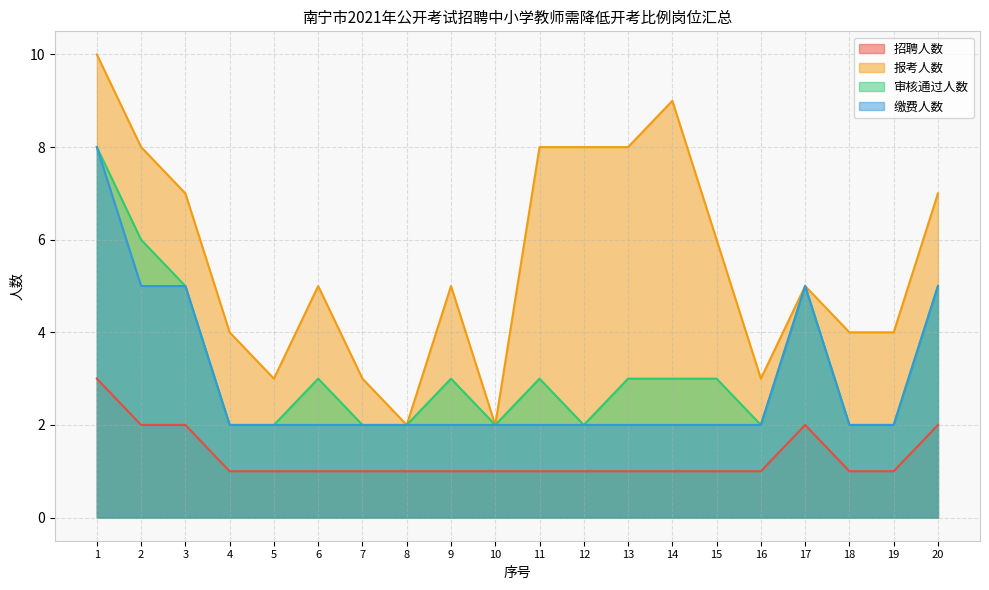

What is the value of the 报考人数 point at the 1st from the left?

10